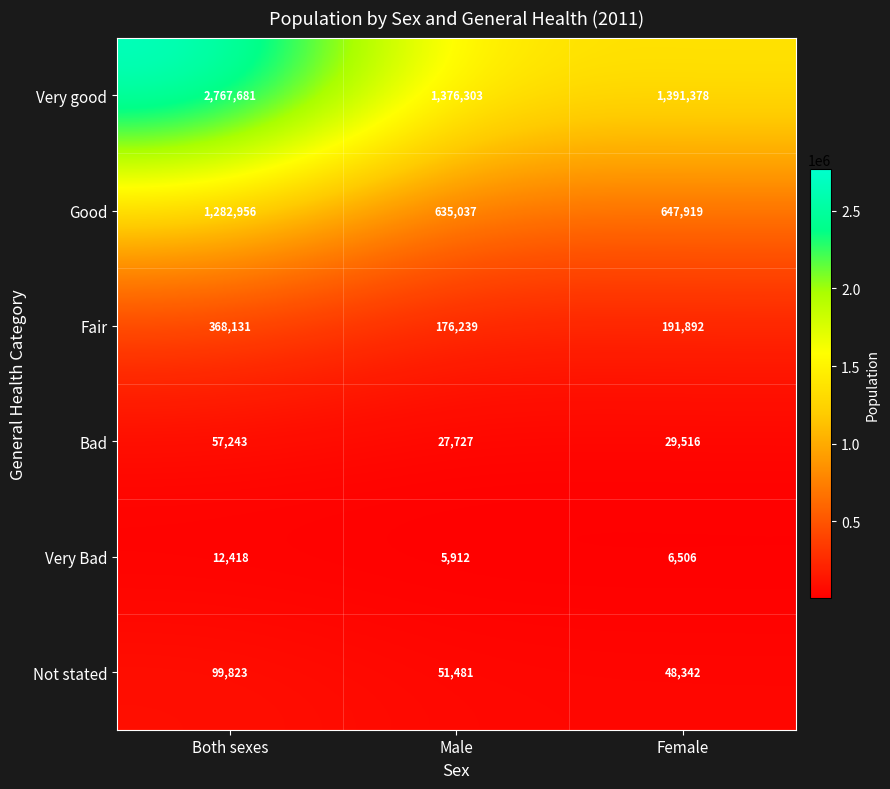

The Fair series shows 119513 at Male. True or false?

False